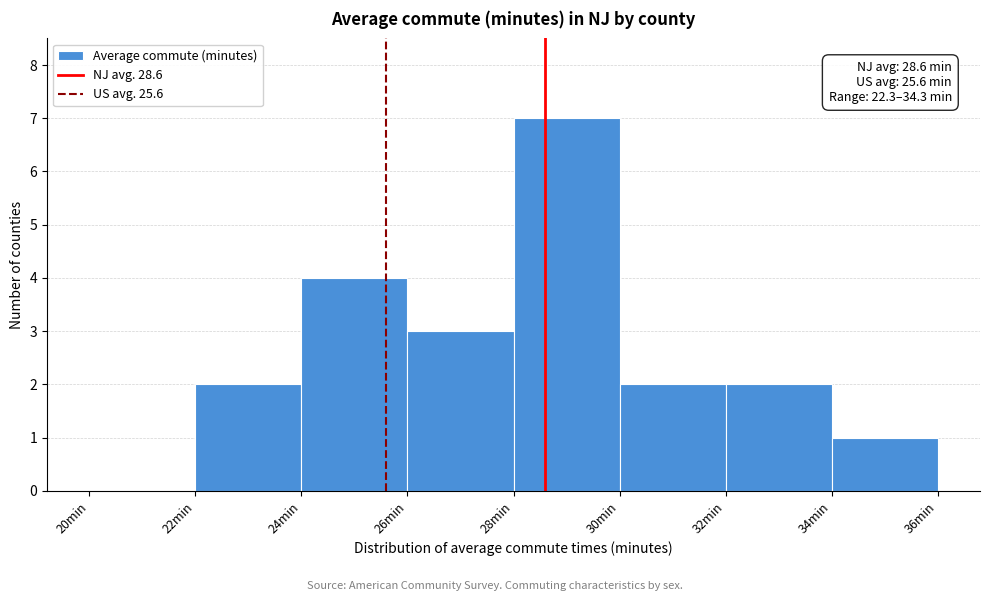

Over which range of the x-axis is the bar tallest?

28 to 30